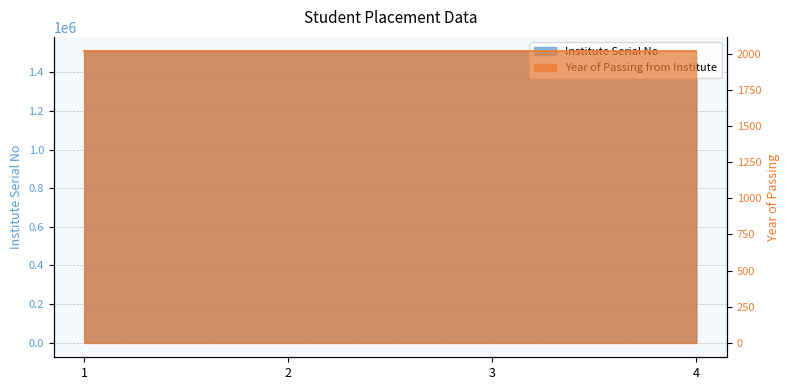

What is the value of the 4th point from the left?

1508001